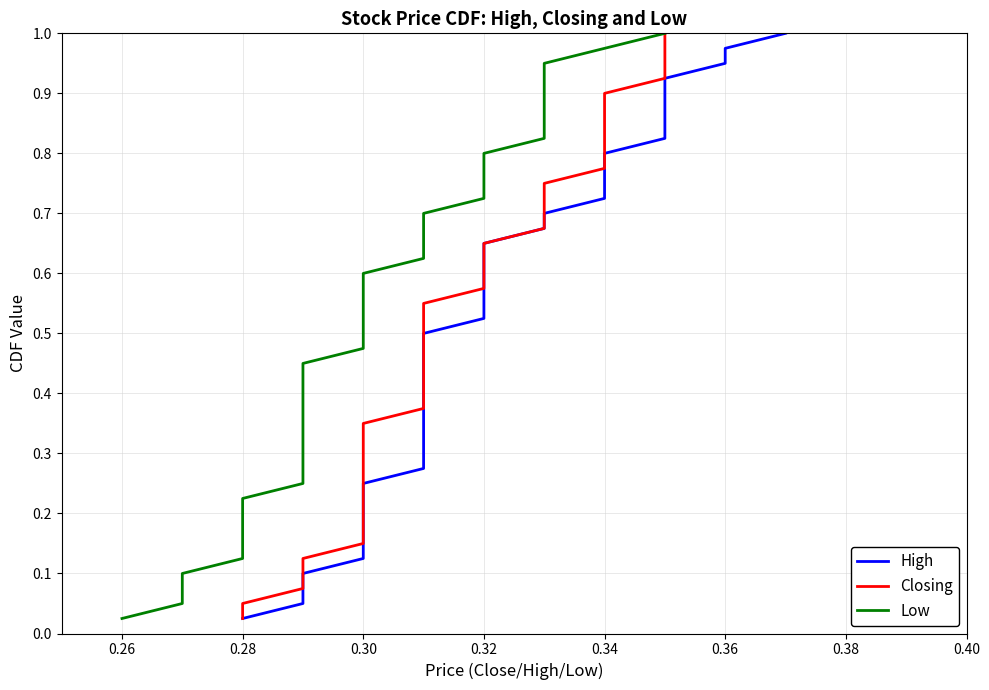

Reading left to right, what are all the values shown in this chart?

High: 0.0	0.1	0.1	0.1	0.1	0.1	0.2	0.2	0.2	0.2	0.3	0.3	0.3	0.3	0.4	0.4	0.4	0.5	0.5	0.5	0.5	0.6	0.6	0.6	0.6	0.7	0.7	0.7	0.7	0.8	0.8	0.8	0.8	0.8	0.9	0.9	0.9	0.9	1.0	1.0
Closing: 0.0	0.1	0.1	0.1	0.1	0.1	0.2	0.2	0.2	0.2	0.3	0.3	0.3	0.3	0.4	0.4	0.4	0.5	0.5	0.5	0.5	0.6	0.6	0.6	0.6	0.7	0.7	0.7	0.7	0.8	0.8	0.8	0.8	0.8	0.9	0.9	0.9	0.9	1.0	1.0
Low: 0.0	0.1	0.1	0.1	0.1	0.1	0.2	0.2	0.2	0.2	0.3	0.3	0.3	0.3	0.4	0.4	0.4	0.5	0.5	0.5	0.5	0.6	0.6	0.6	0.6	0.7	0.7	0.7	0.7	0.8	0.8	0.8	0.8	0.8	0.9	0.9	0.9	0.9	1.0	1.0